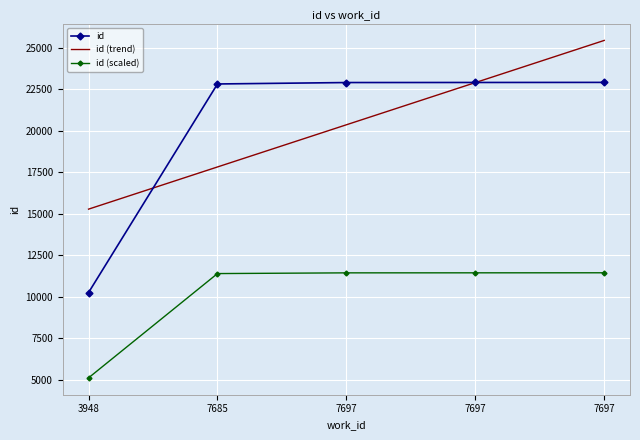

What is the change in value from 7697 to 7697?

+9